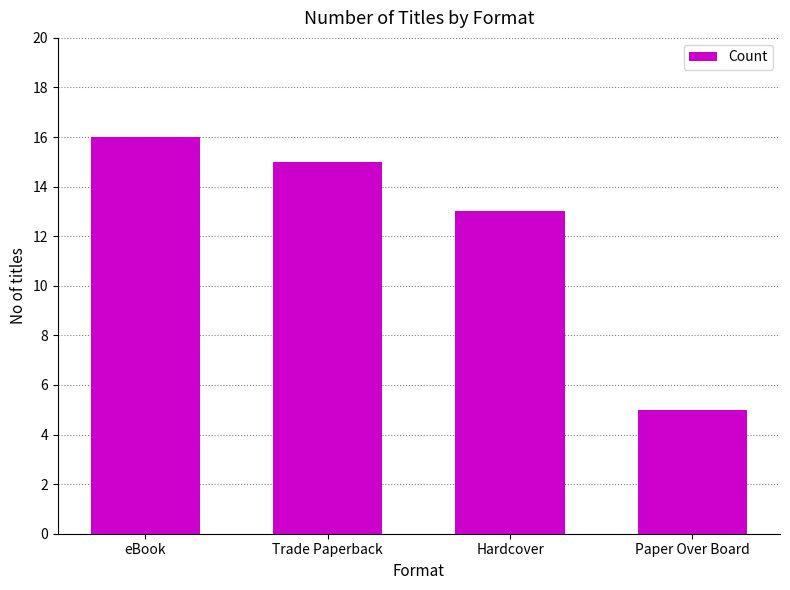

What is the greatest value displayed?

16